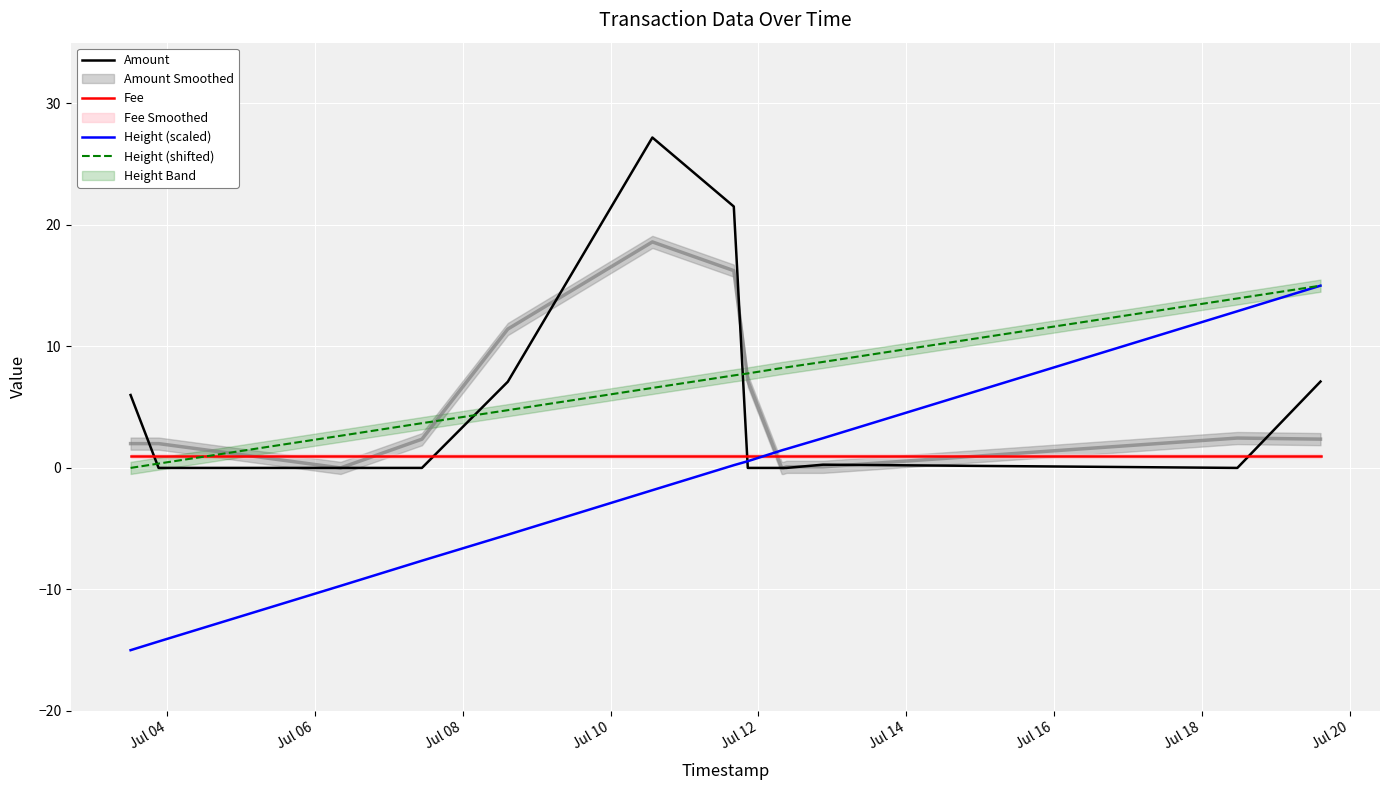

What is the minimum value shown in the chart?

-15.0